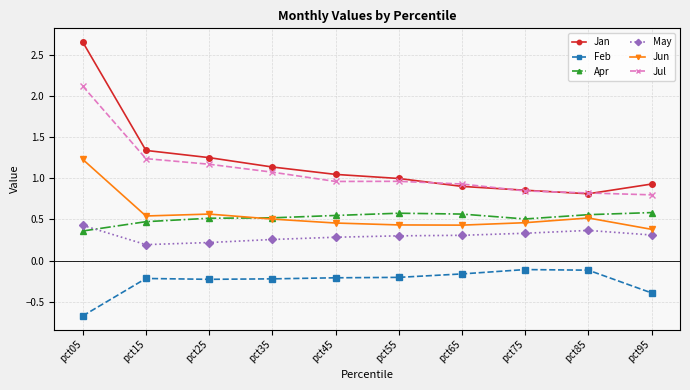

What is the spread (max minus min) of values at pct05?

3.3